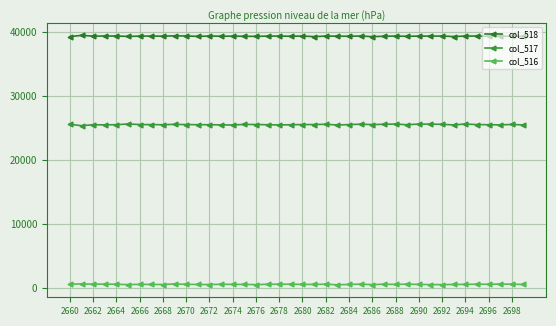

Reading left to right, what are all the values shown in this chart?

col_518: 39288	39492	39368	39392	39387	39325	39374	39379	39367	39417	39392	39335	39383	39361	39364	39352	39331	39373	39379	39354	39382	39295	39376	39365	39353	39388	39292	39348	39383	39341	39379	39373	39383	39309	39379	39387	39361	39352	39364	39330
col_517: 25615	25380	25531	25509	25536	25649	25564	25549	25532	25592	25554	25538	25531	25507	25487	25581	25565	25532	25501	25529	25562	25556	25609	25487	25554	25618	25554	25601	25635	25532	25635	25620	25598	25503	25643	25554	25536	25503	25575	25503
col_516: 632	663	636	634	612	561	597	586	576	662	598	586	567	617	590	593	552	614	618	625	591	591	625	529	590	629	558	625	589	630	589	563	558	585	597	617	617	636	625	586